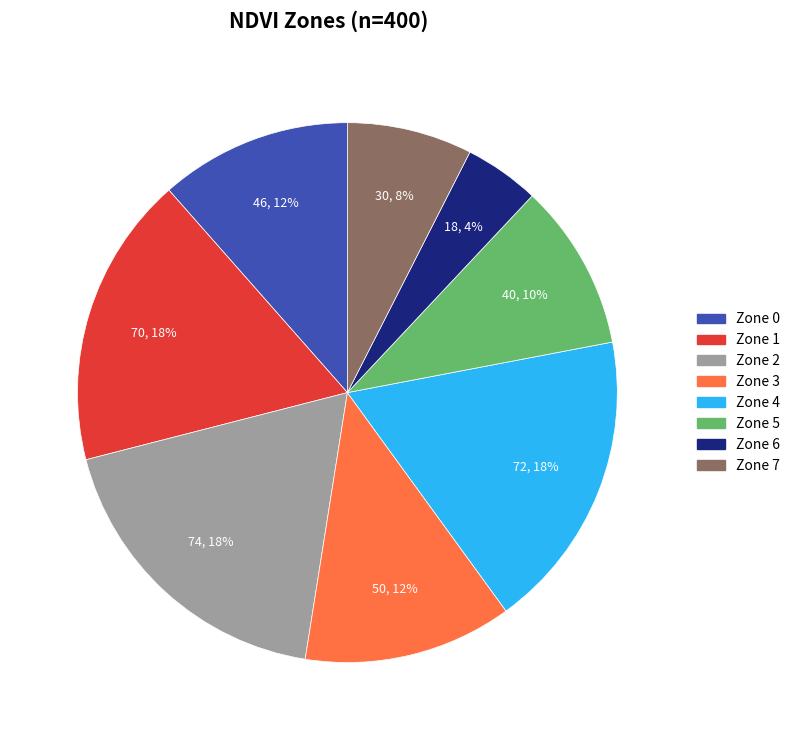

Which category has the smallest portion of the pie?

Zone 6